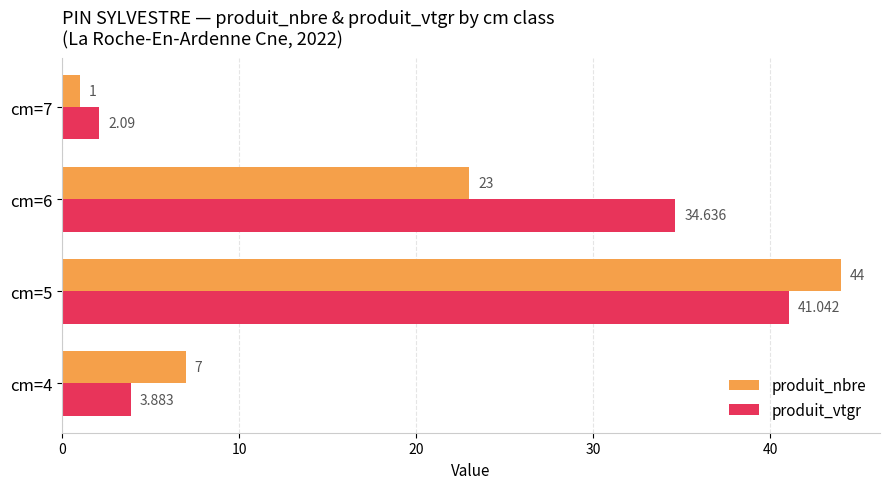

What is the average value of the produit_nbre series?

18.8